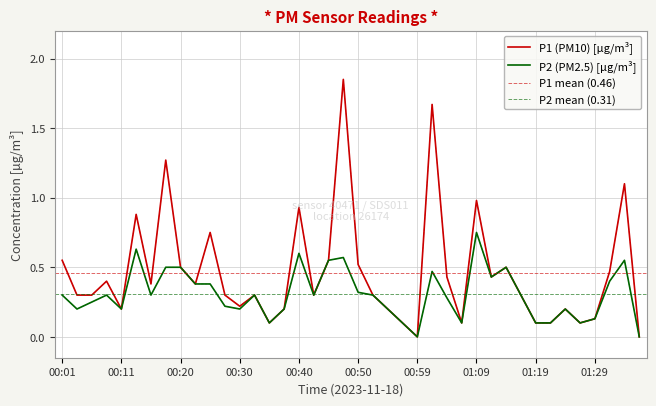

Is the value of P1 at 01:14 greater than the value of P2 at 00:06?

Yes